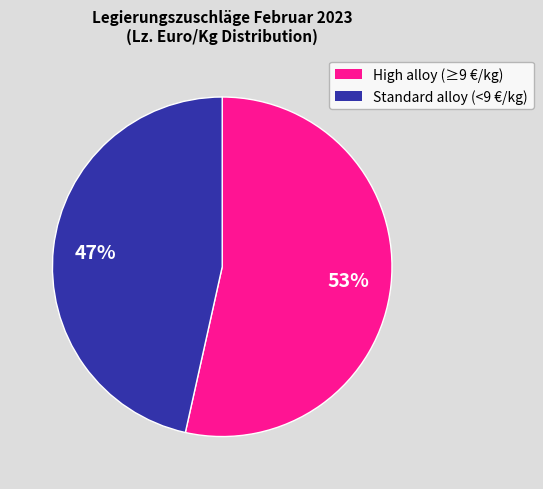

To the nearest percent, what is the average slice percentage?

50%